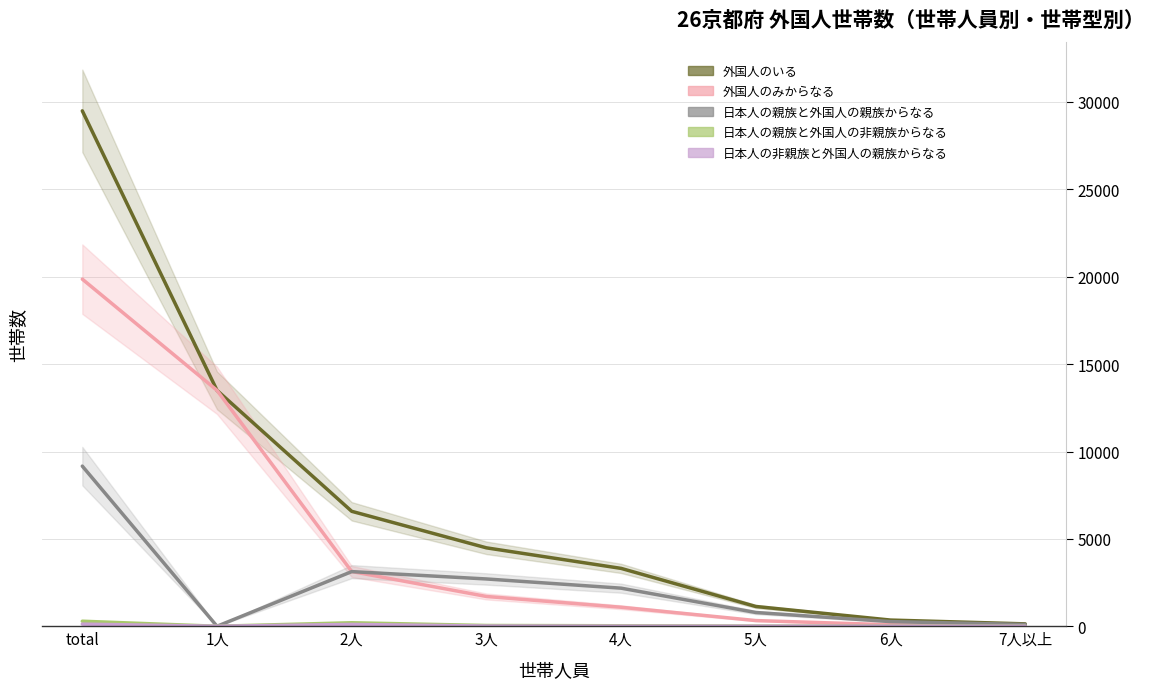

Reading right to left, what are all the values shown in this chart?

外国人のいる: 136	354	1131	3311	4487	6577	13498	29494
外国人のみからなる: 32	84	325	1088	1704	3133	13498	19864
日本人の親族と外国人の親族からなる: 100	266	787	2179	2706	3126	0	9164
日本人の親族と外国人の非親族からなる: 2	3	11	28	44	200	0	288
日本人の非親族と外国人の親族からなる: 0	0	2	5	12	104	0	123